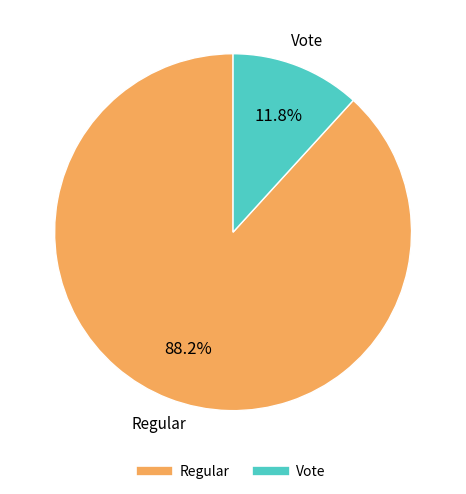

Rank the categories by value from lowest to highest.

Vote, Regular